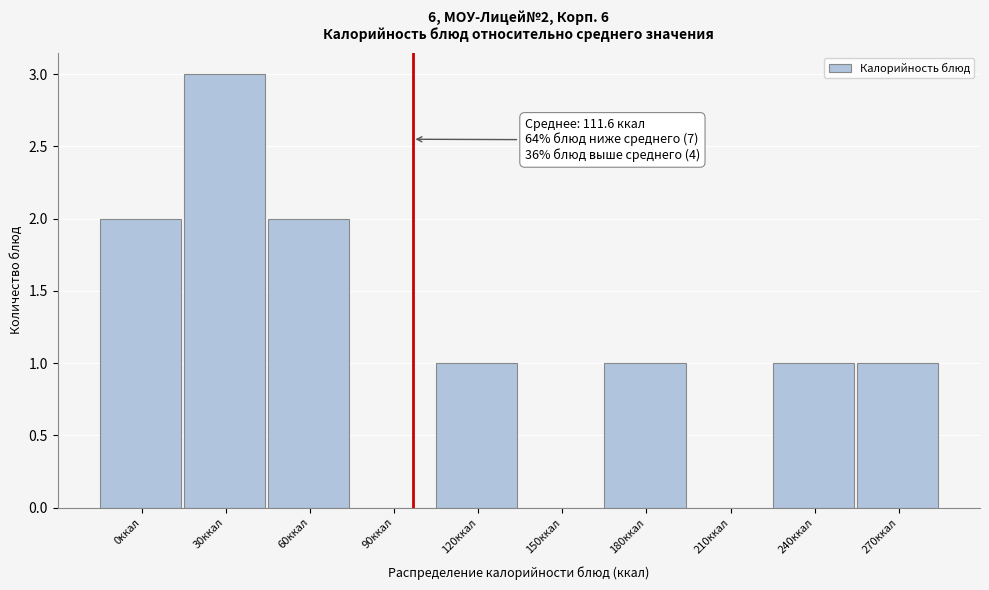

Reading right to left, what are all the values shown in this chart?

270ккал=1	240ккал=1	210ккал=0	180ккал=1	150ккал=0	120ккал=1	90ккал=0	60ккал=2	30ккал=3	0ккал=2